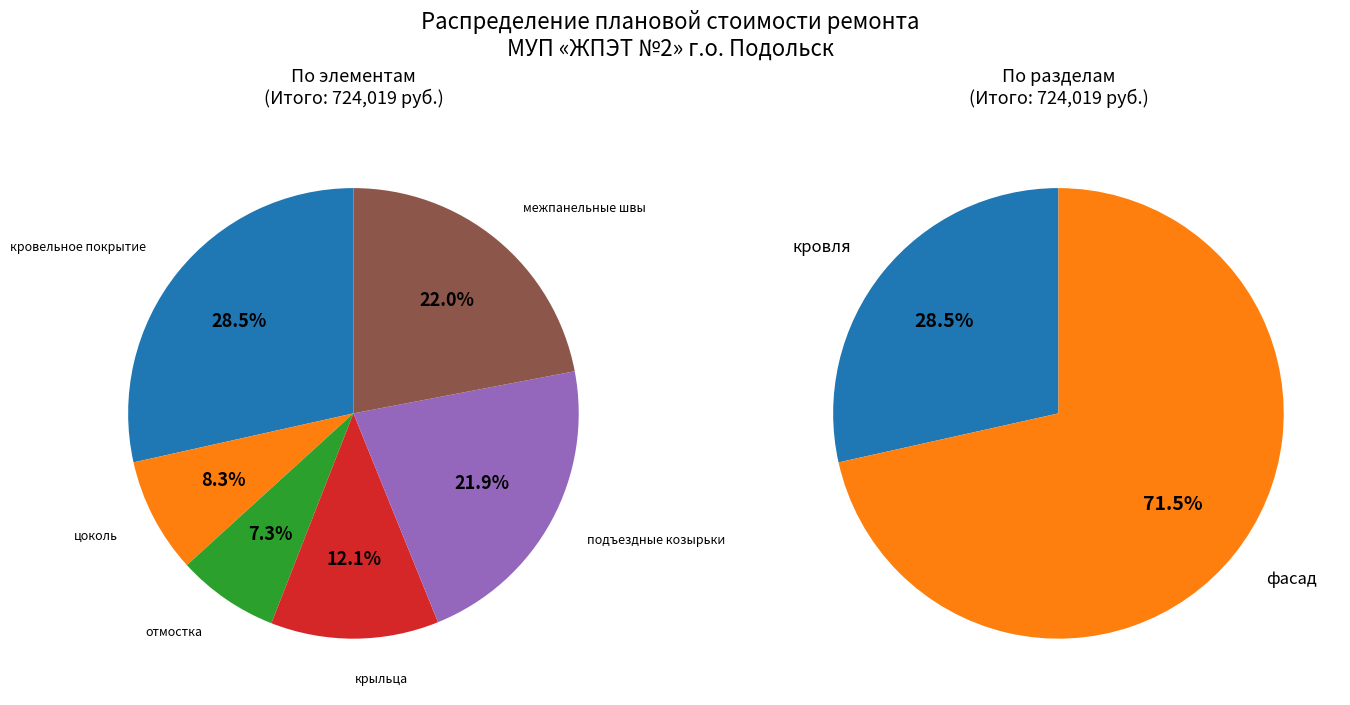

Combined, do подъездные козырьки and кровельное покрытие account for over 50%?

Yes